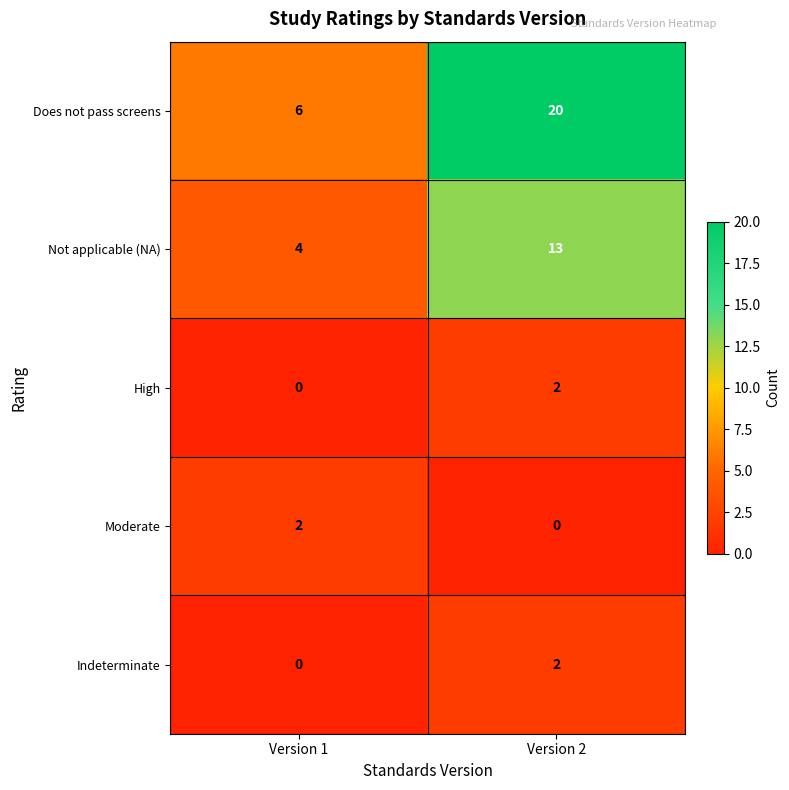

At which category is the sum across all series the highest?

Version 2